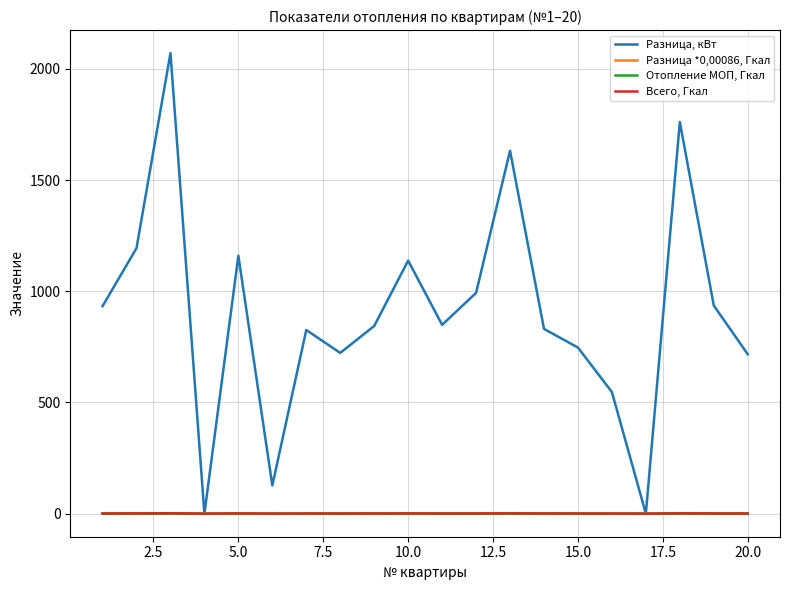

List the series in order of their peak value, lowest first.

Отопление МОП, Гкал, Разница *0,00086, Гкал, Всего, Гкал, Разница, кВт